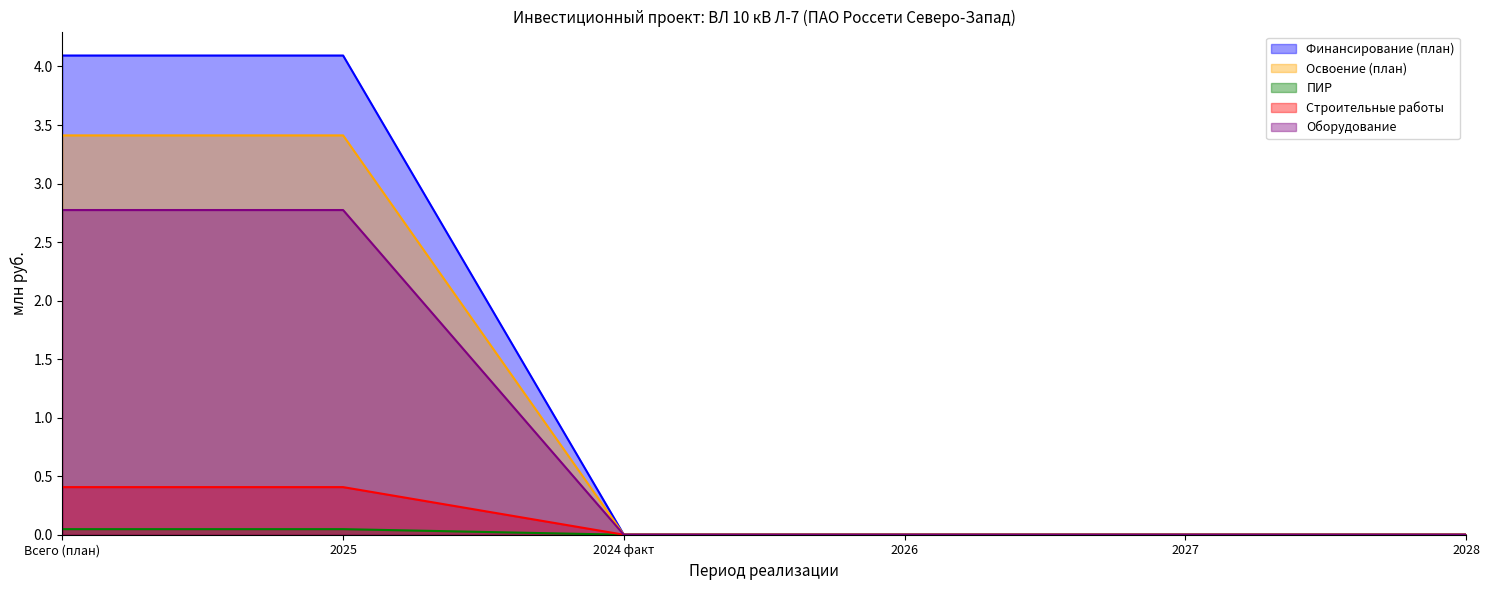

At how many categories does at least one series exceed 2?

2